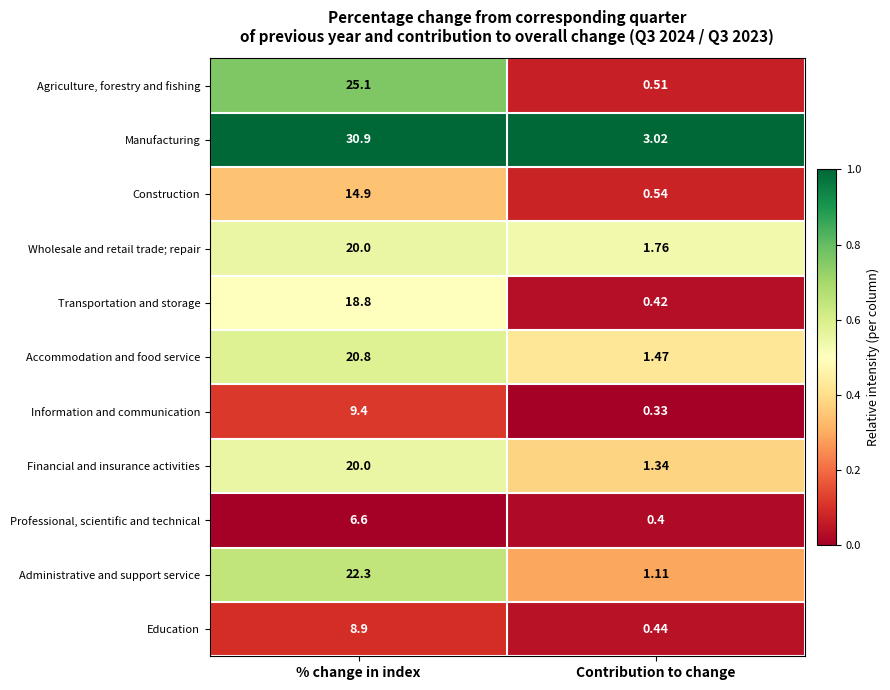

At which category is the sum across all series the highest?

% change in index